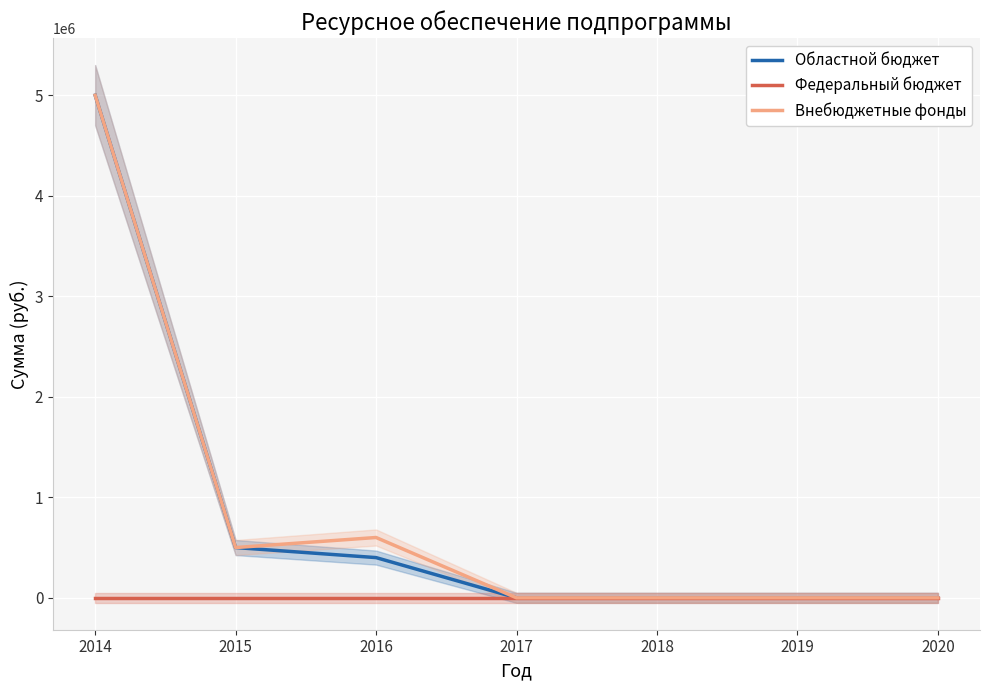

What is the sum of all Областной бюджет values?

5900000